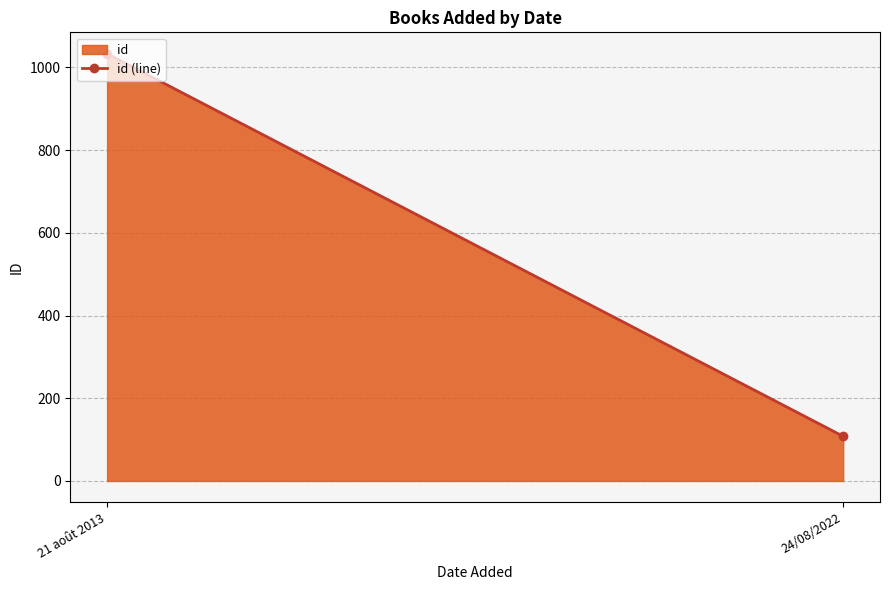

Reading left to right, extract all data points from this chart.

21 août 2013=1033	24/08/2022=108